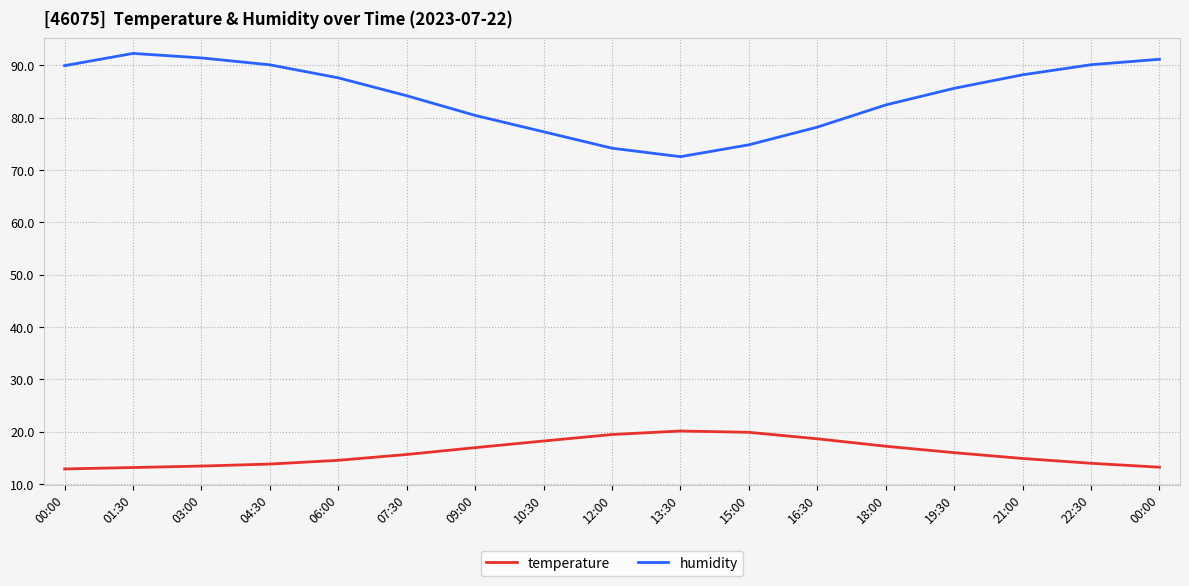

Read the temperature value at 18:00.

17.2